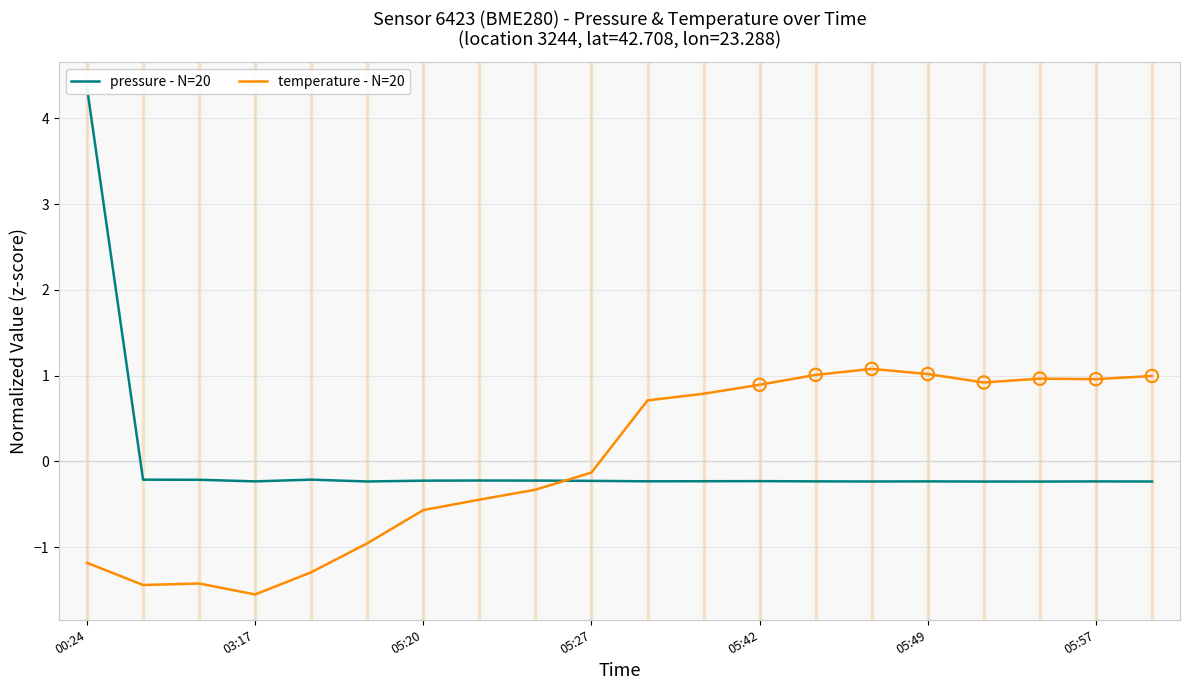

At which category is the sum across all series the highest?

00:24